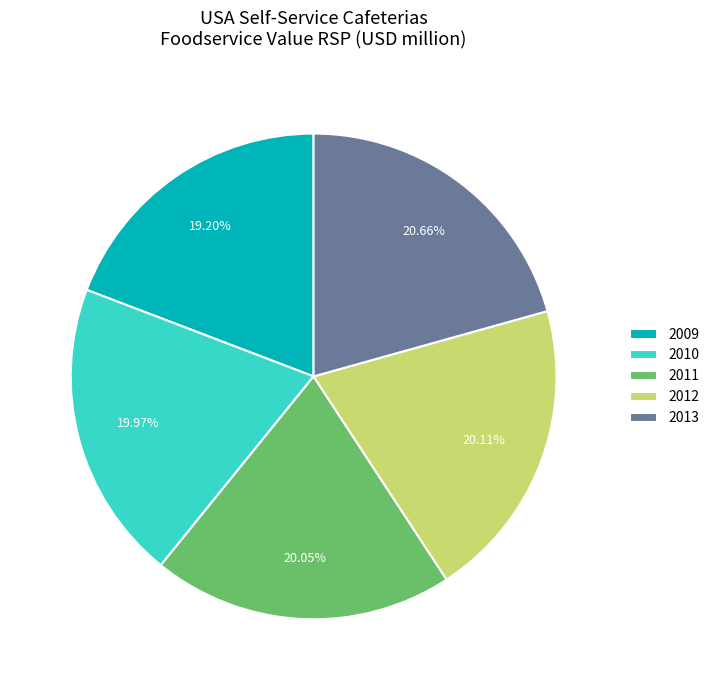

Is the sum of 2013 and 2011 greater than half?

No